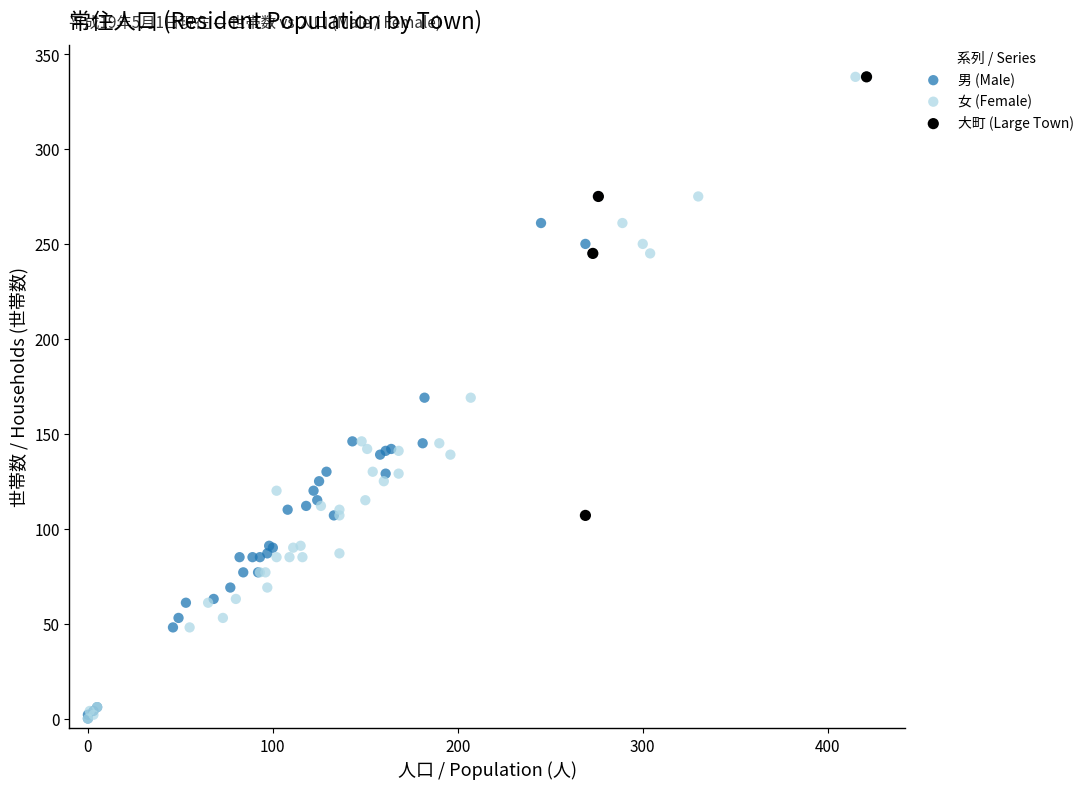

What are all the series names shown in the legend?

男 (Male), 女 (Female), 大町 (Large Town)